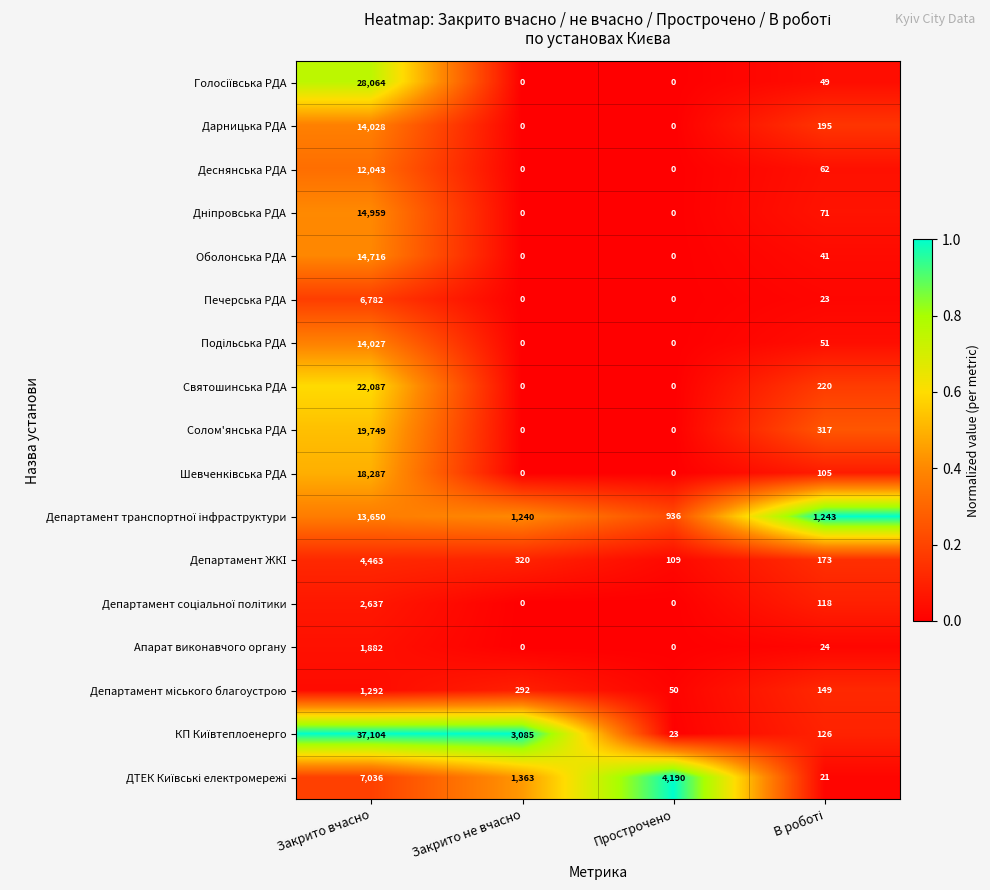

Which category has the highest value across all series?

Закрито вчасно